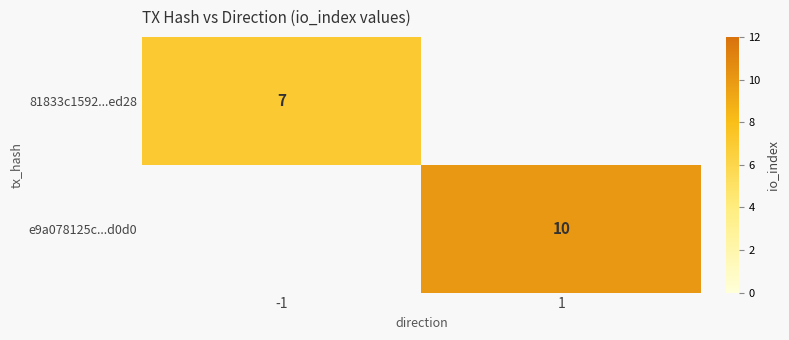

True or false: e9a078125c...d0d0 has a value of 4 at 1.

False